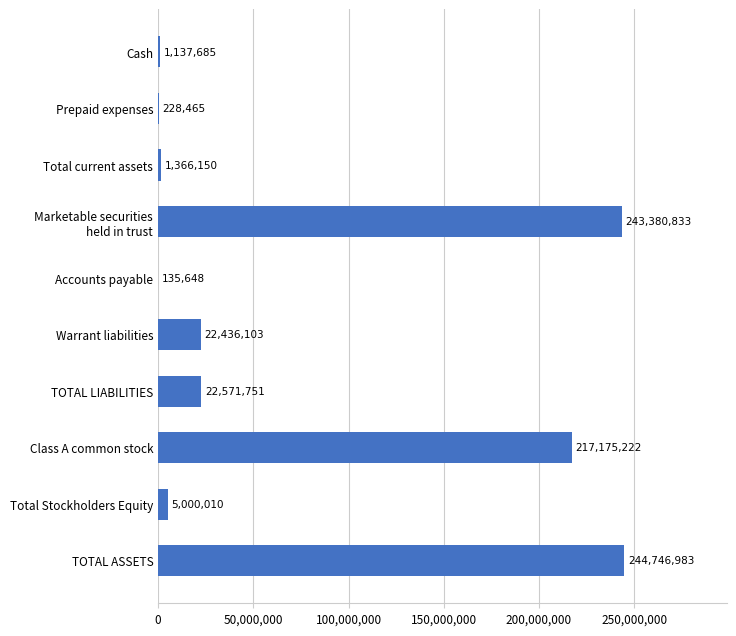

Which has a higher value, Total Stockholders Equity or Warrant liabilities?

Warrant liabilities